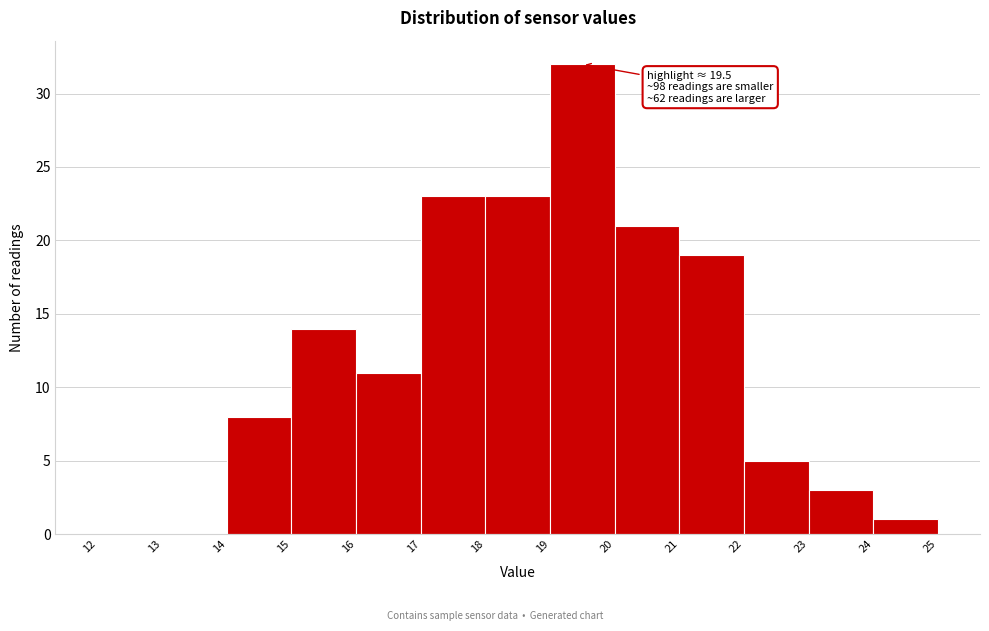

Which range on the x-axis has the tallest bar?

19 to 20